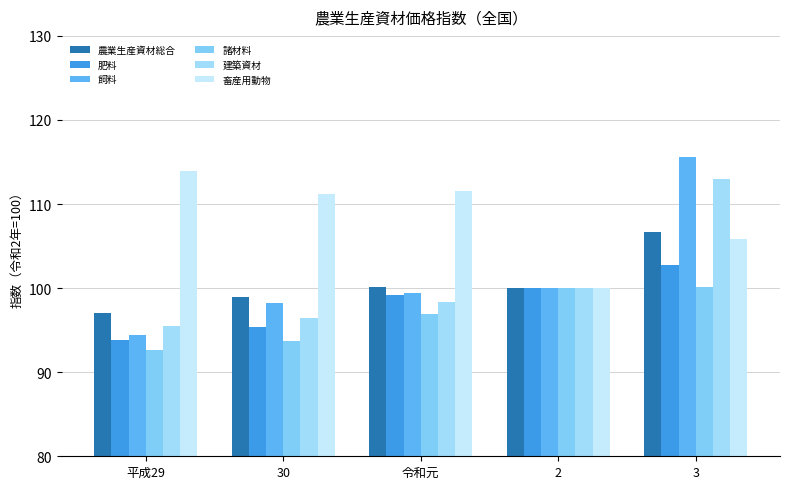

Rank the categories by 飼料 value from highest to lowest.

3, 2, 令和元, 30, 平成29